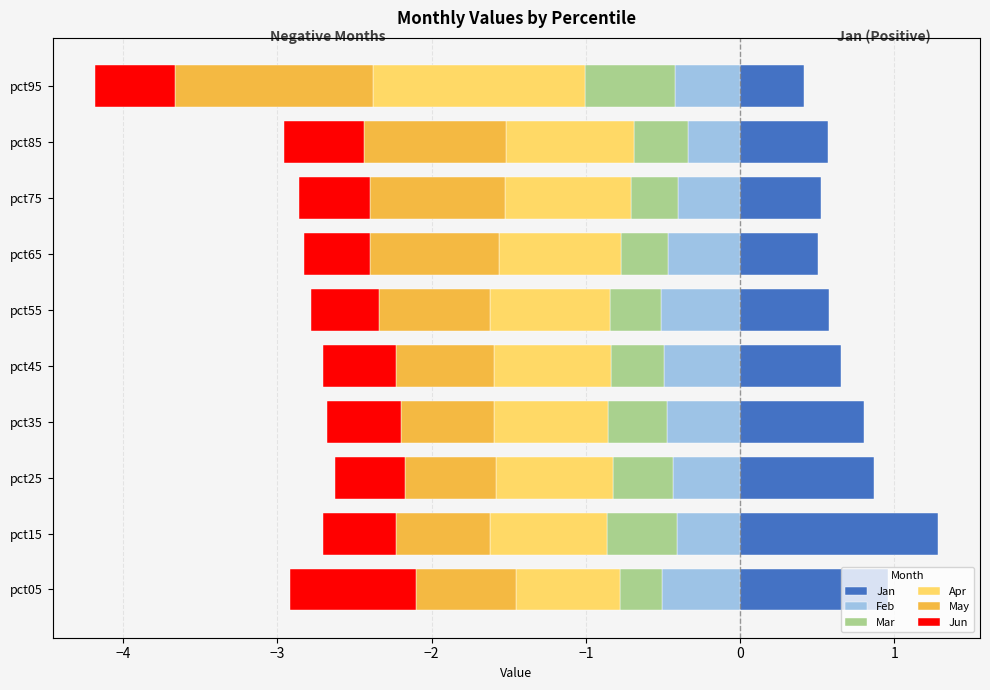

What are all the series names shown in the legend?

Jan, Feb, Mar, Apr, May, Jun